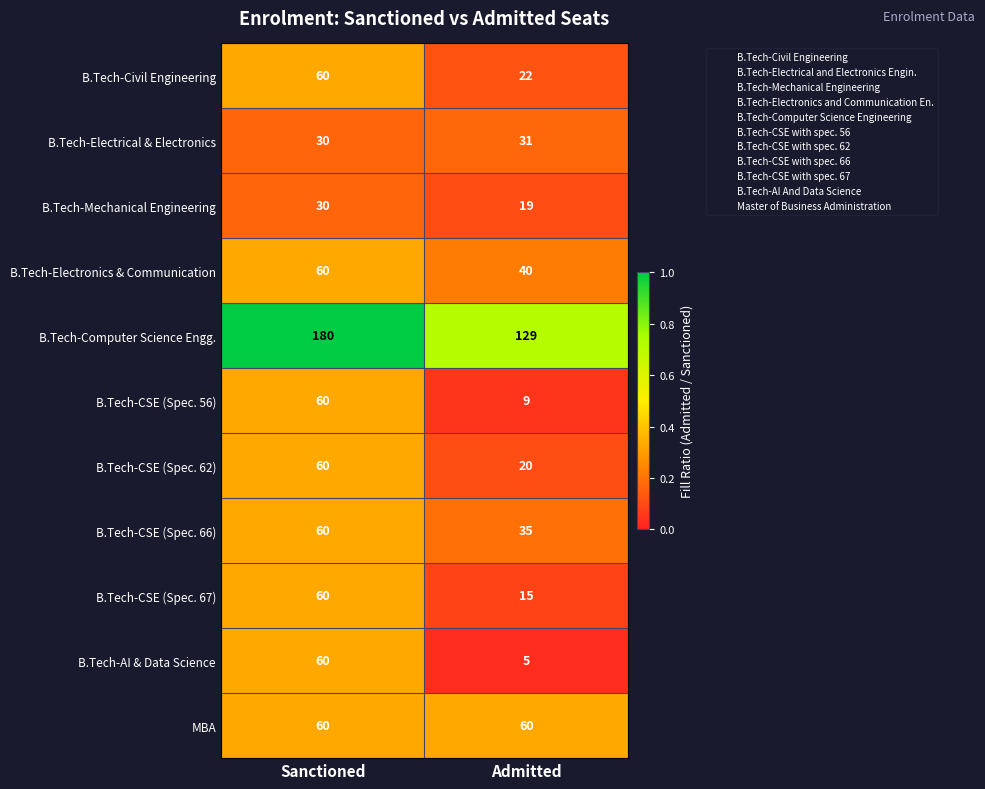

True or false: B.Tech-Mechanical Engineering has a value of 32 at Admitted.

False